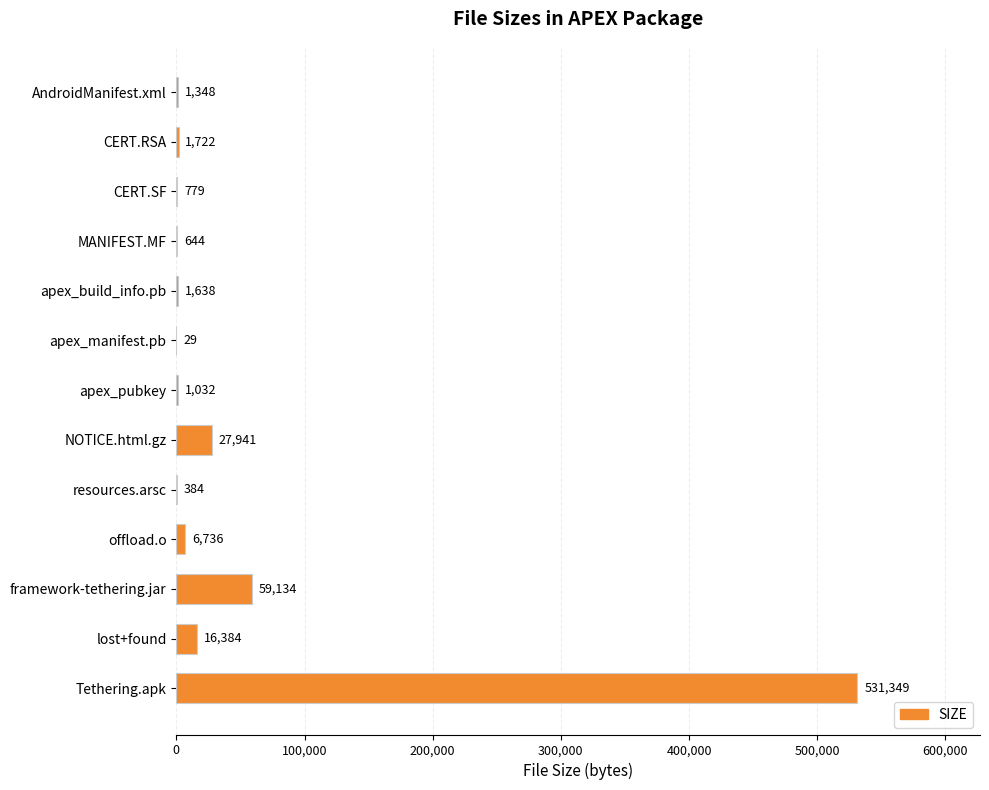

Reading top to bottom, transcribe all the data shown in this chart.

AndroidManifest.xml=1348	CERT.RSA=1722	CERT.SF=779	MANIFEST.MF=644	apex_build_info.pb=1638	apex_manifest.pb=29	apex_pubkey=1032	NOTICE.html.gz=27941	resources.arsc=384	offload.o=6736	framework-tethering.jar=59134	lost+found=16384	Tethering.apk=531349